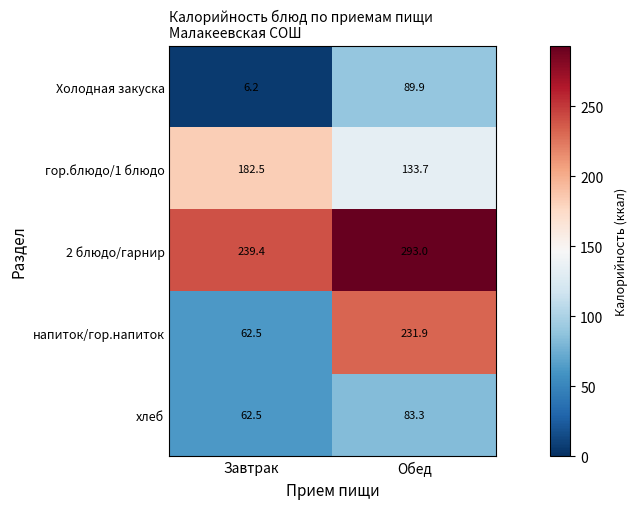

Which series has the largest total across all categories?

2 блюдо/гарнир